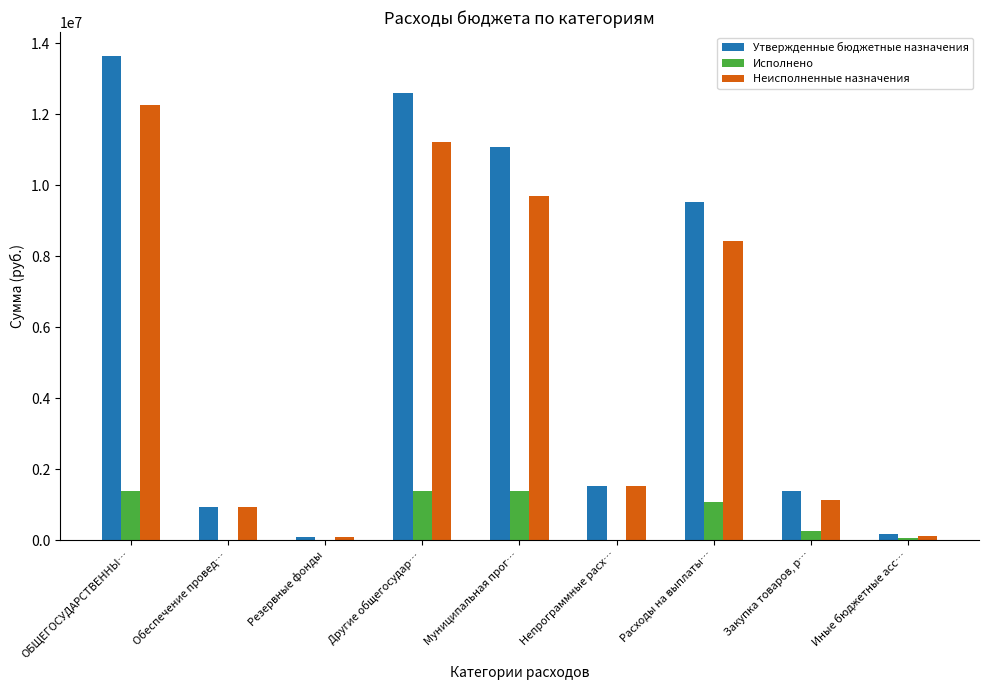

At which label does Исполнено first exceed 255055?

ОБЩЕГОСУДАРСТВЕННЫ…